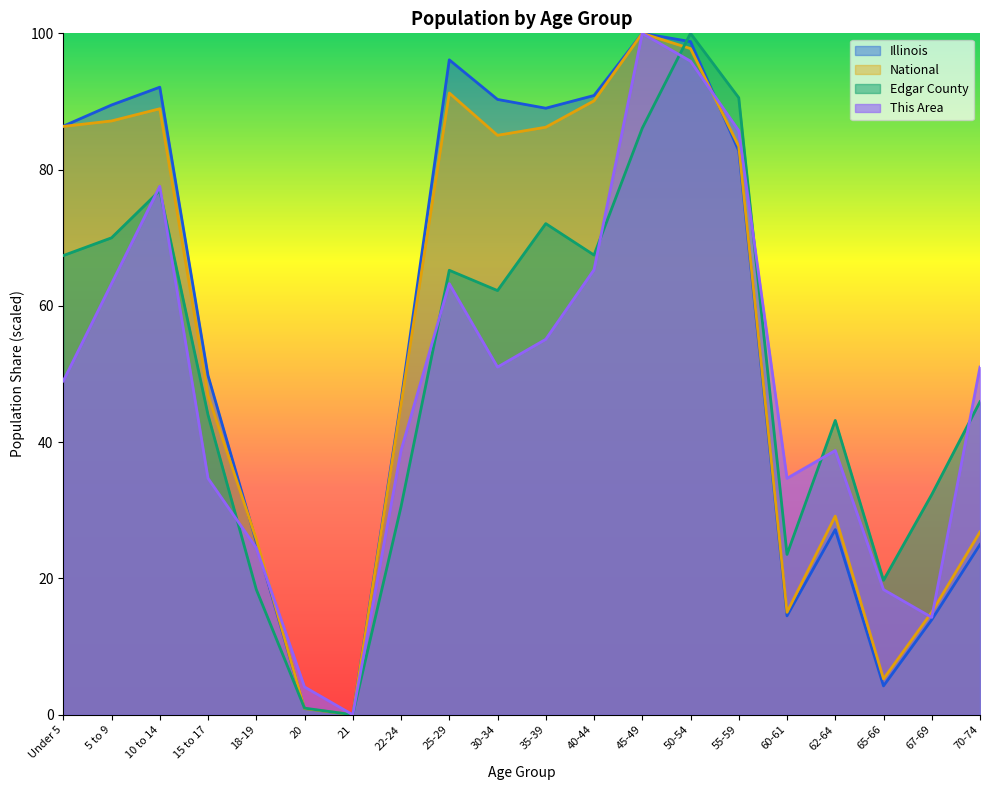

How many interior local peaks does the This Area series have?

4